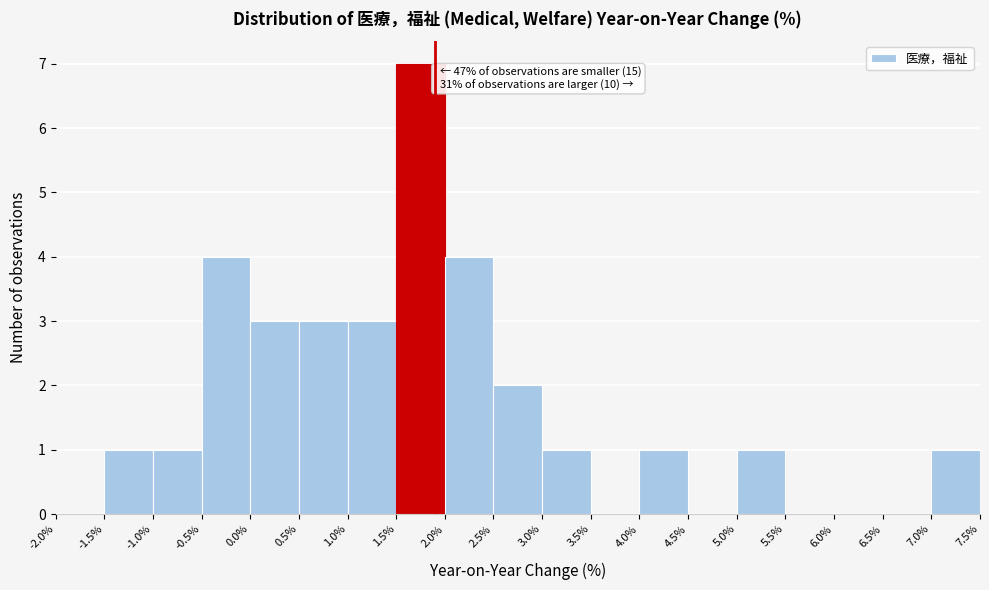

Which range on the x-axis has the tallest bar?

1.5% to 2.0%